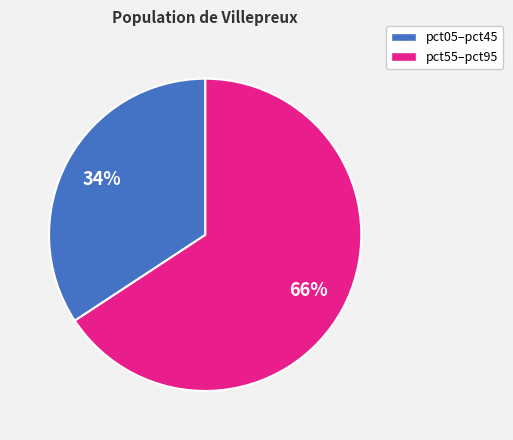

To the nearest percent, what is the average slice percentage?

50%